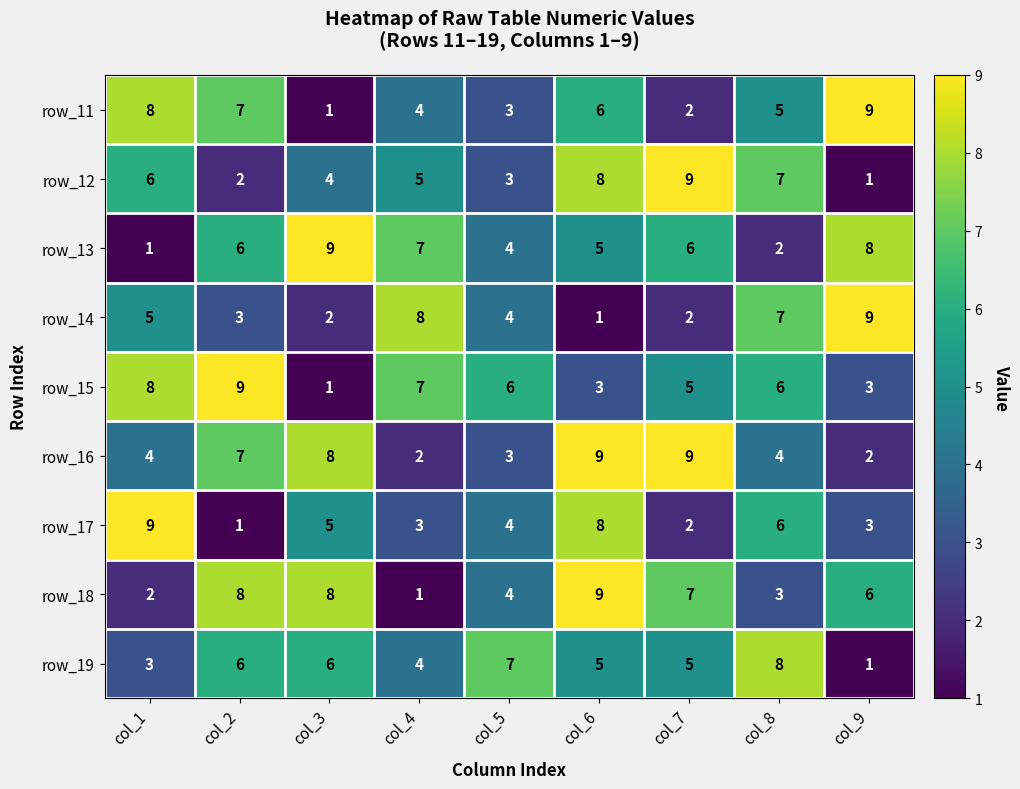

At how many categories does at least one series exceed 5?

9